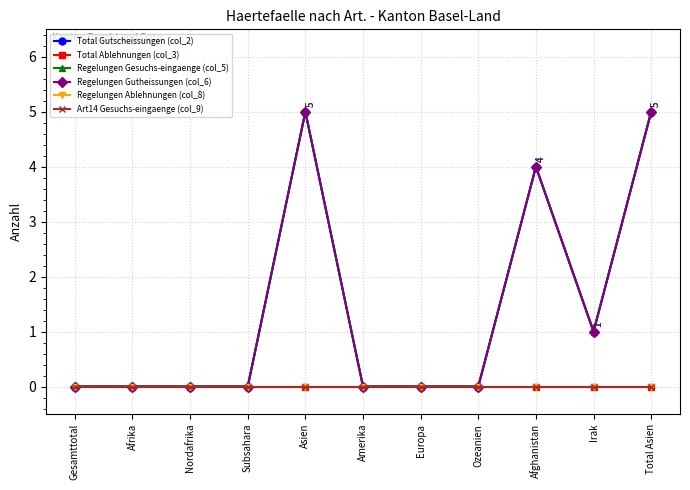

Between Irak and Afrika, which is larger?

Irak